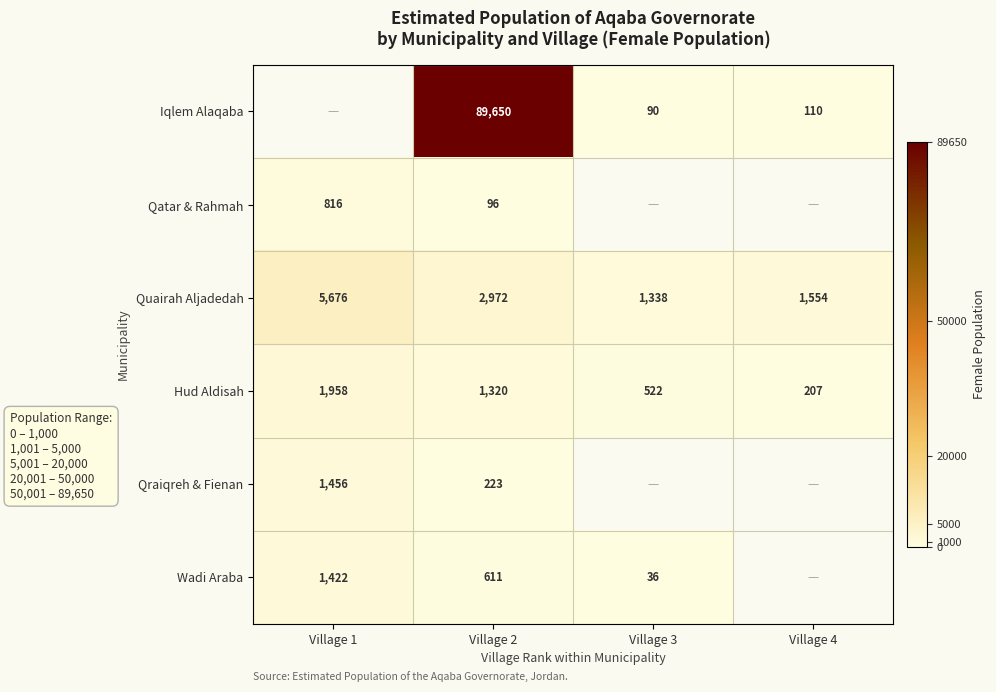

What is the minimum value for Quairah Aljadedah?

1338